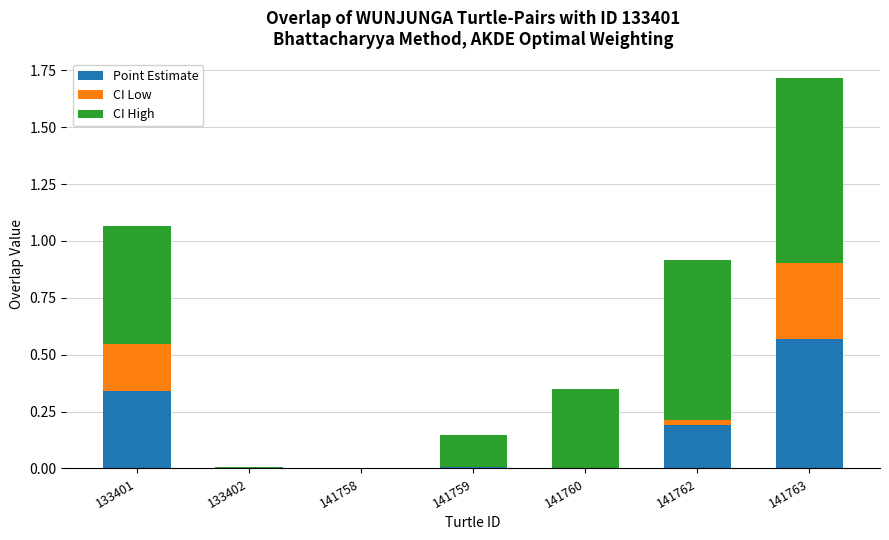

At which category is the sum across all series the highest?

141763